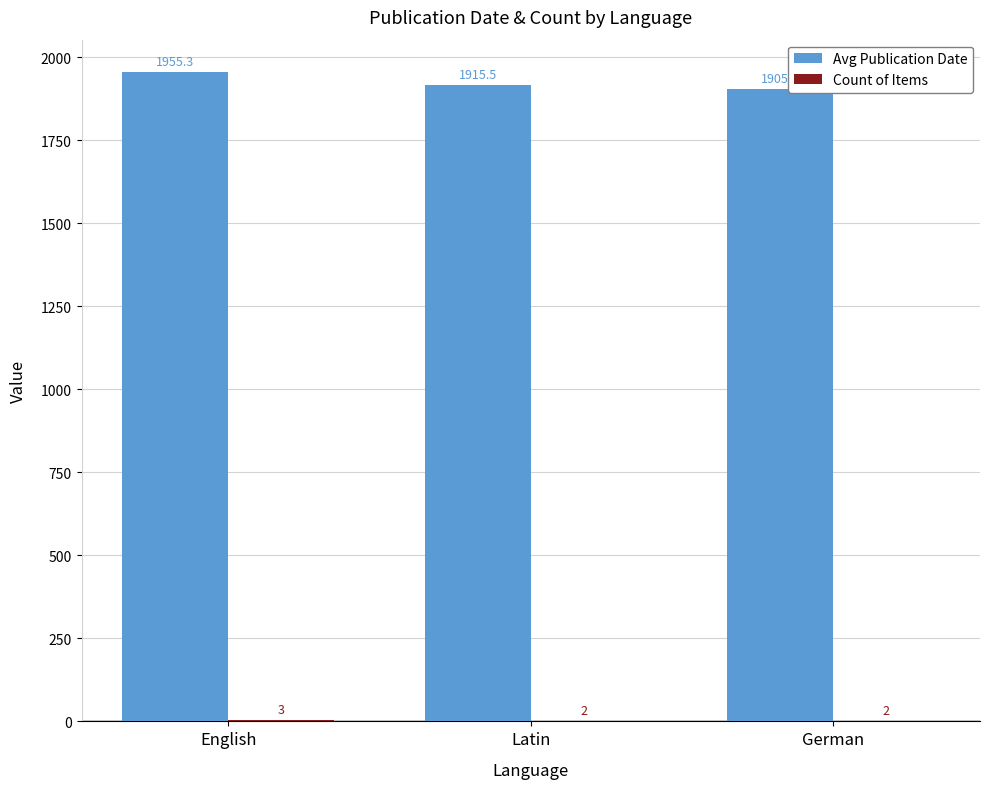

Which series has the largest total across all categories?

Avg Publication Date